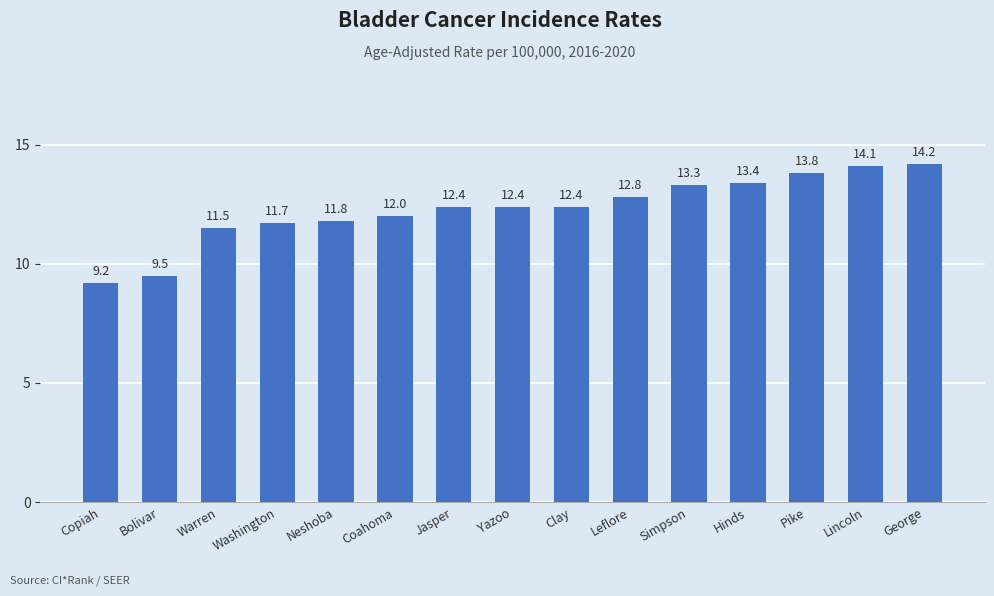

At which label is the value closest to 11?

Warren